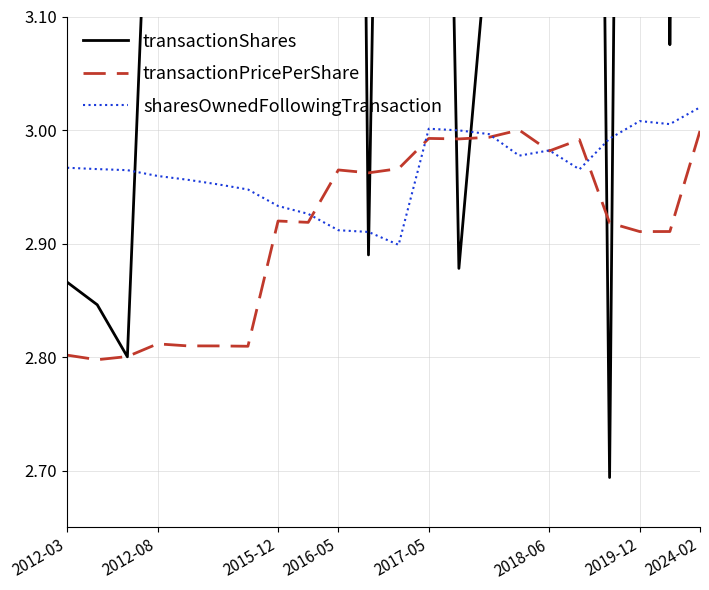

How many intersections are there between transactionShares and sharesOwnedFollowingTransaction?

7